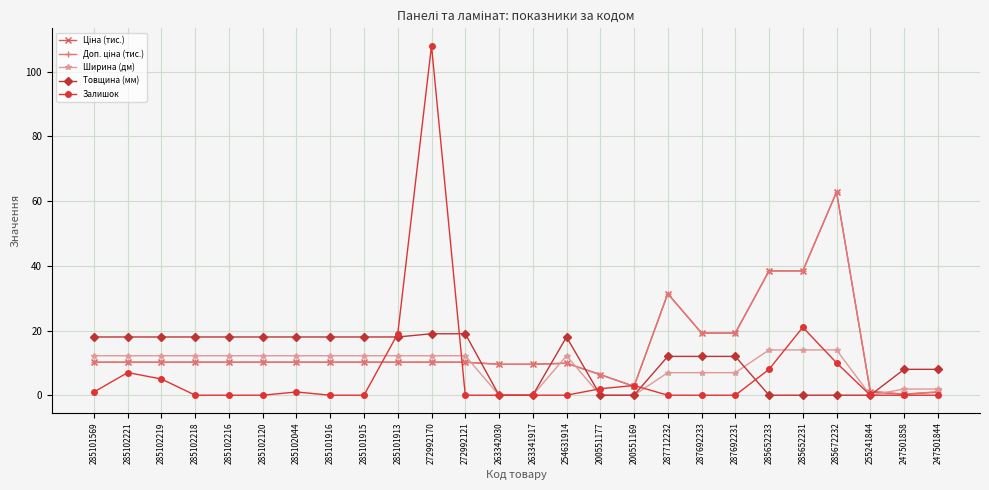

What is the approximate value of Ширина (дм) at 285101913?

12.2